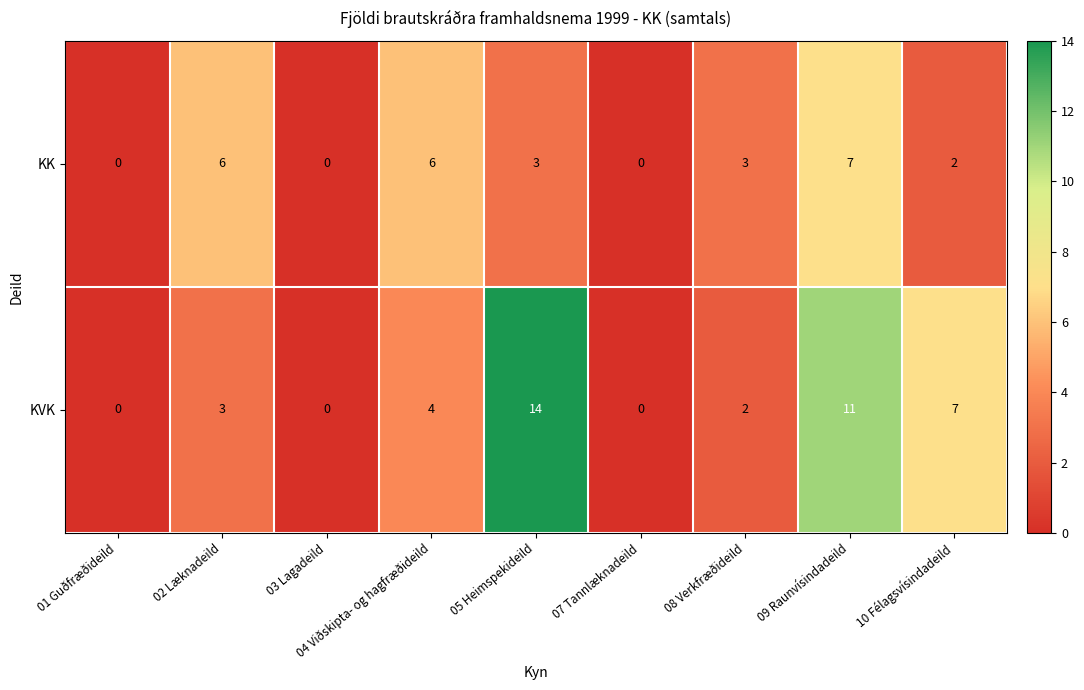

Count the KVK values in the range 0 to 7.

7